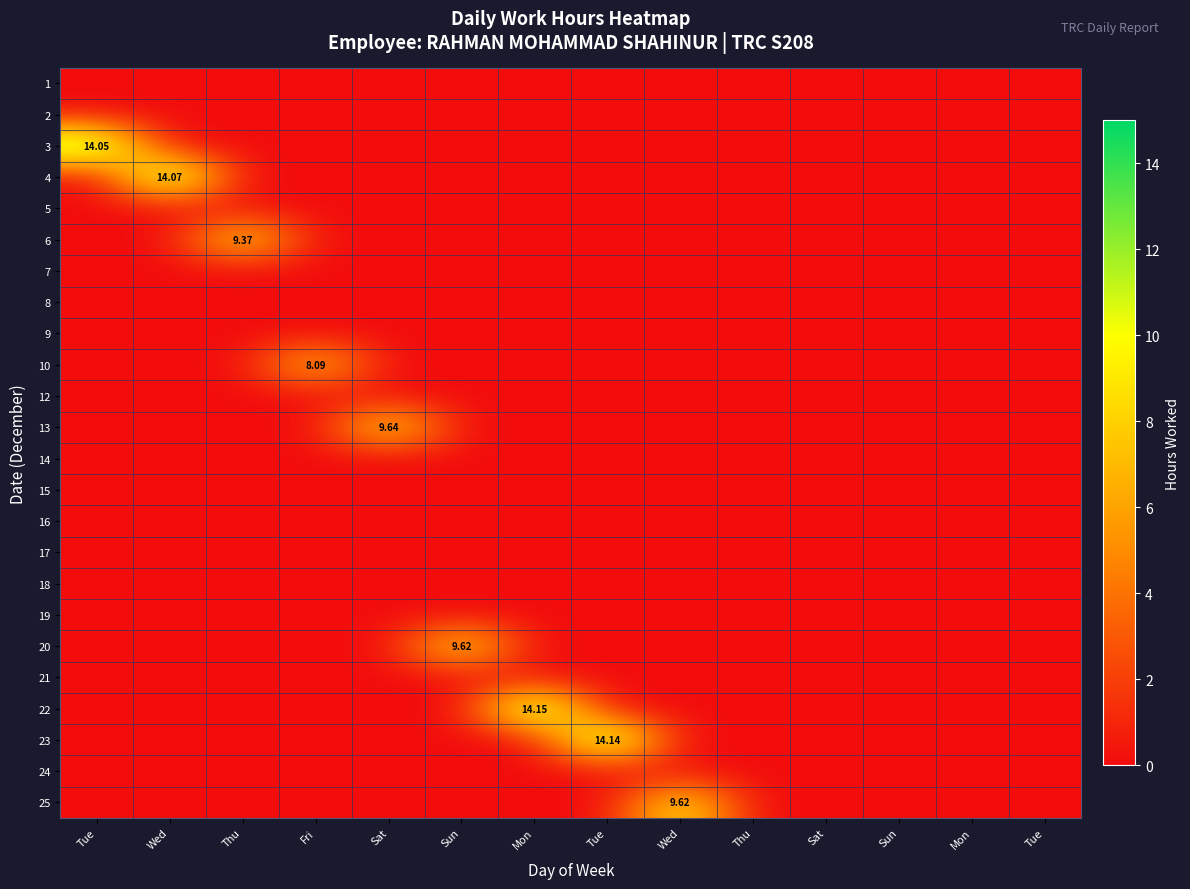

At how many categories does at least one series exceed 3?

9